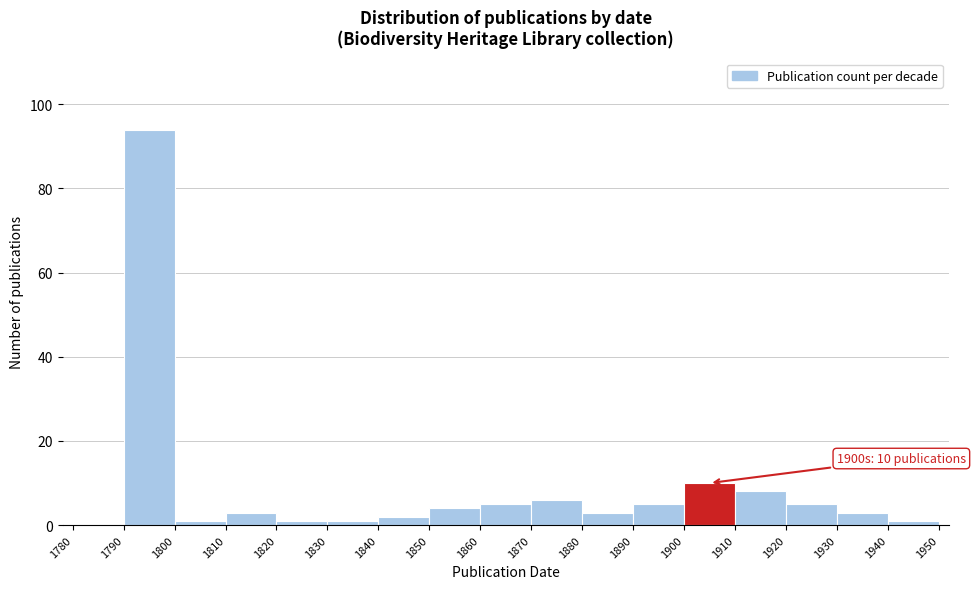

Which range on the x-axis has the tallest bar?

1790 to 1800